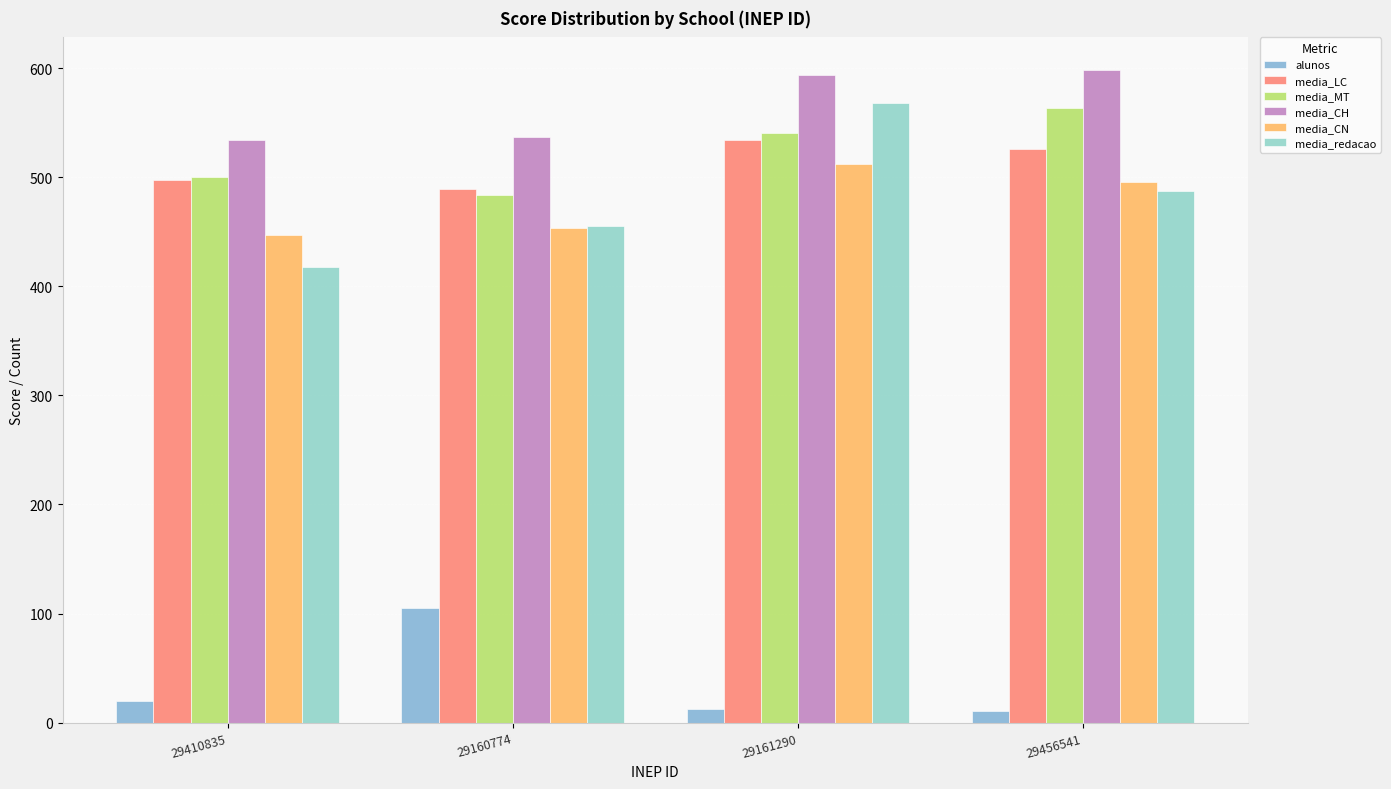

What is the maximum value shown in the chart?

598.2